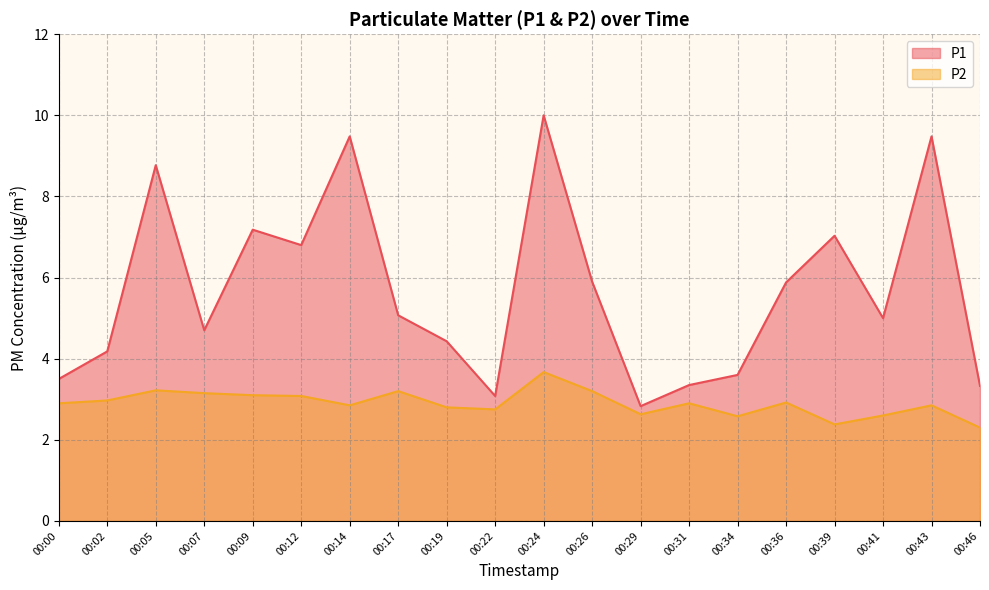

True or false: P2 and P1 cross at least once.

False